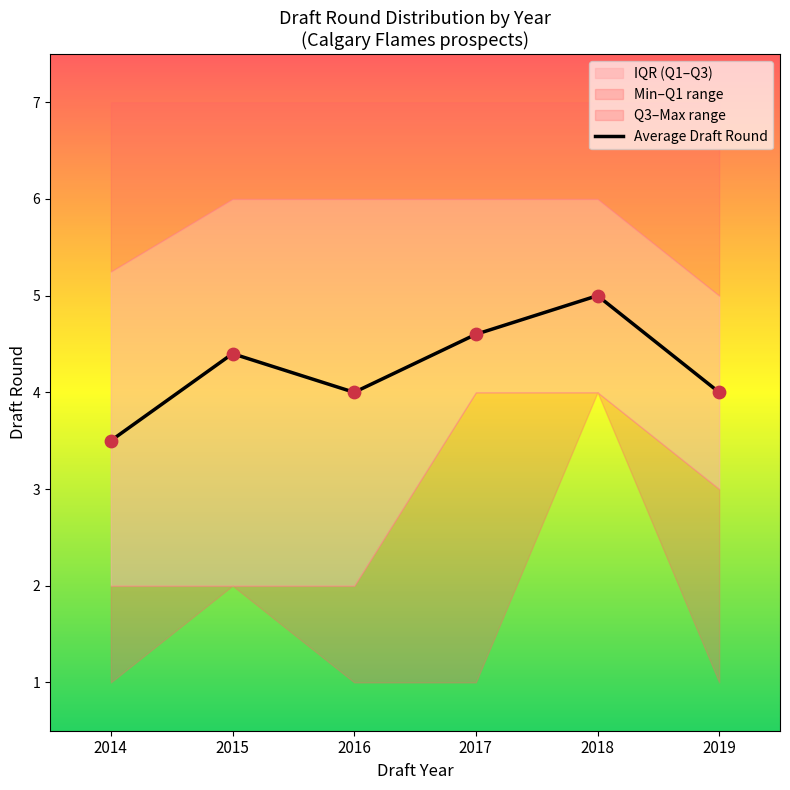

Approximately how many times larger is the value at 2019 compared to 2014?

1.1